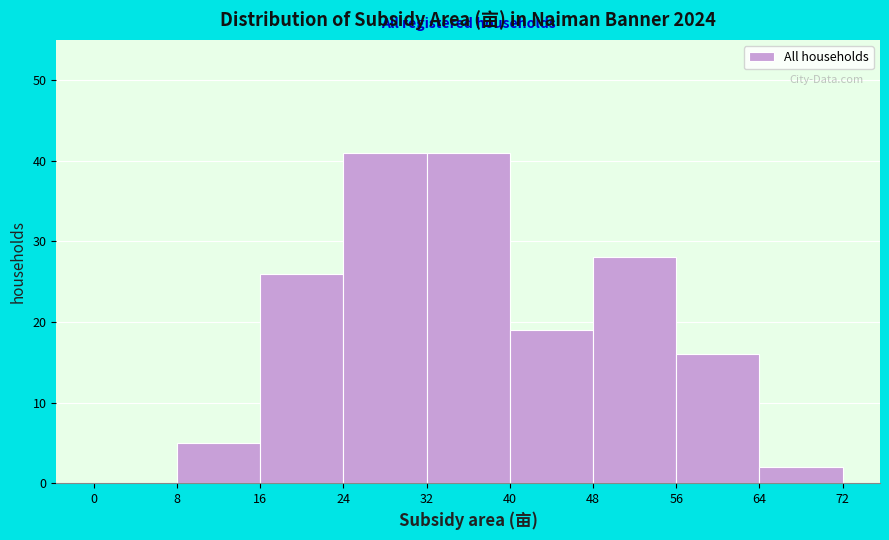

Reading left to right, transcribe this chart: for each bar, give the range it covers on the x-axis and its height. The values are not printed on the chart, so give them approximately, as read against the axis.

0 to 8: 0
8 to 16: 5
16 to 24: 26
24 to 32: 41
32 to 40: 41
40 to 48: 19
48 to 56: 28
56 to 64: 16
64 to 72: 2